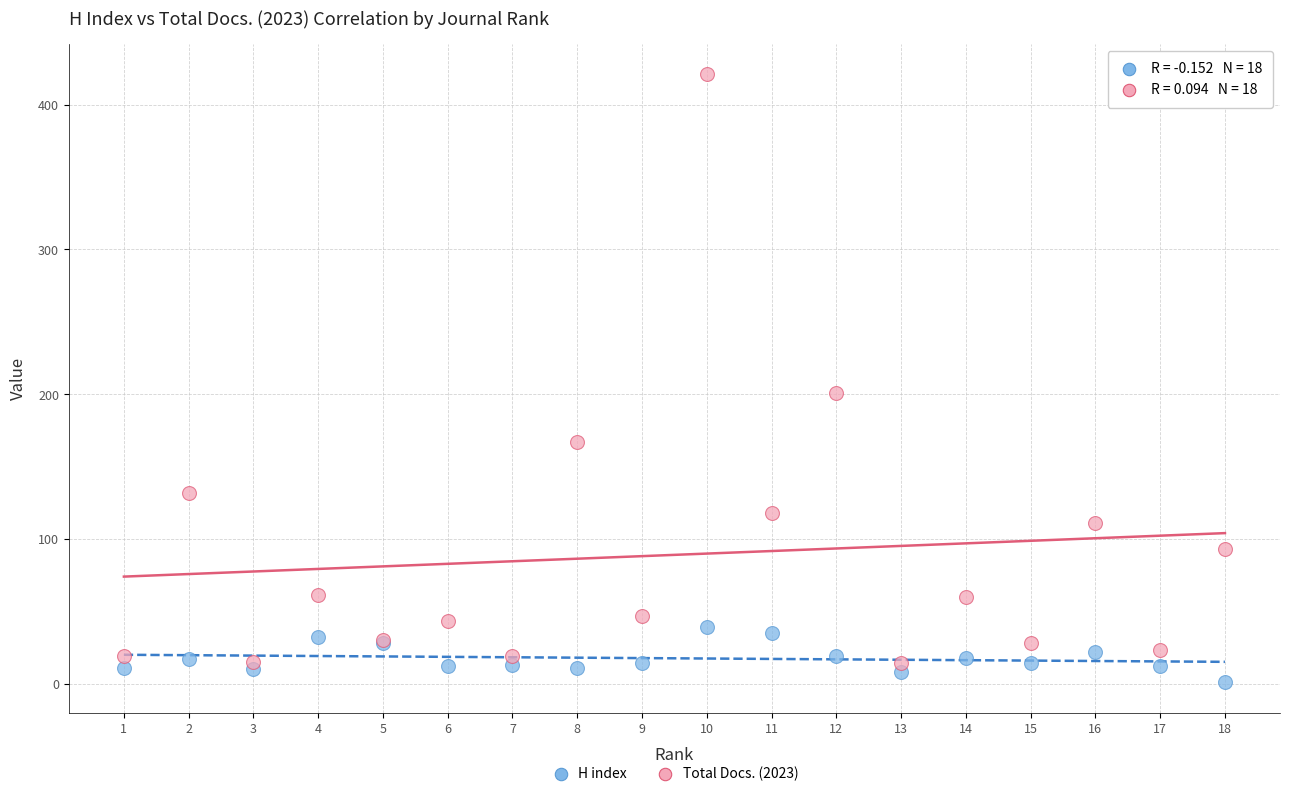

Which series has the widest spread of Y values?

Total Docs. (2023)